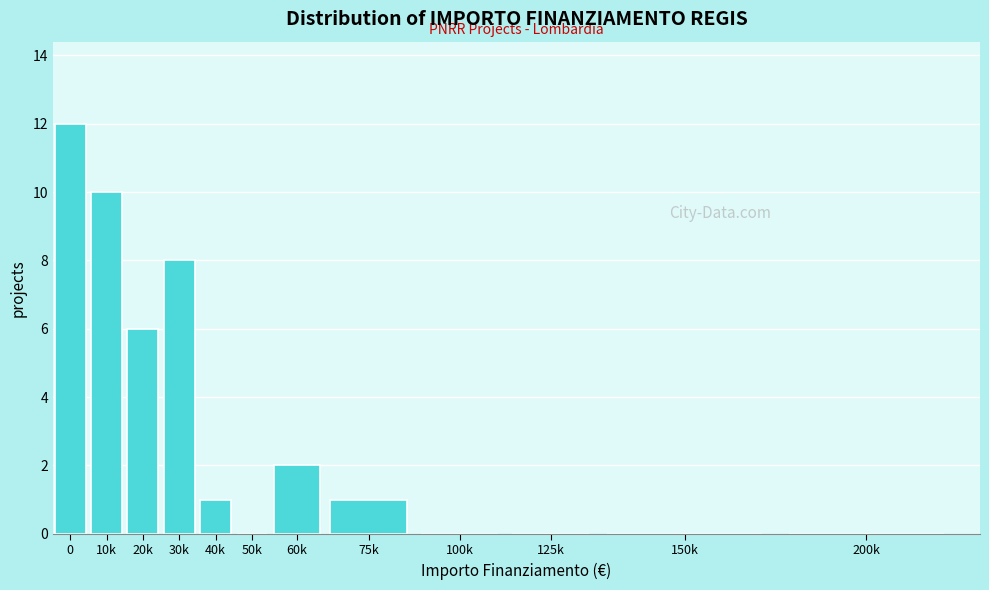

Reading right to left, extract all data points from this chart.

200k=0	150k=0	125k=0	100k=0	75k=1	60k=2	50k=0	40k=1	30k=8	20k=6	10k=10	0=12